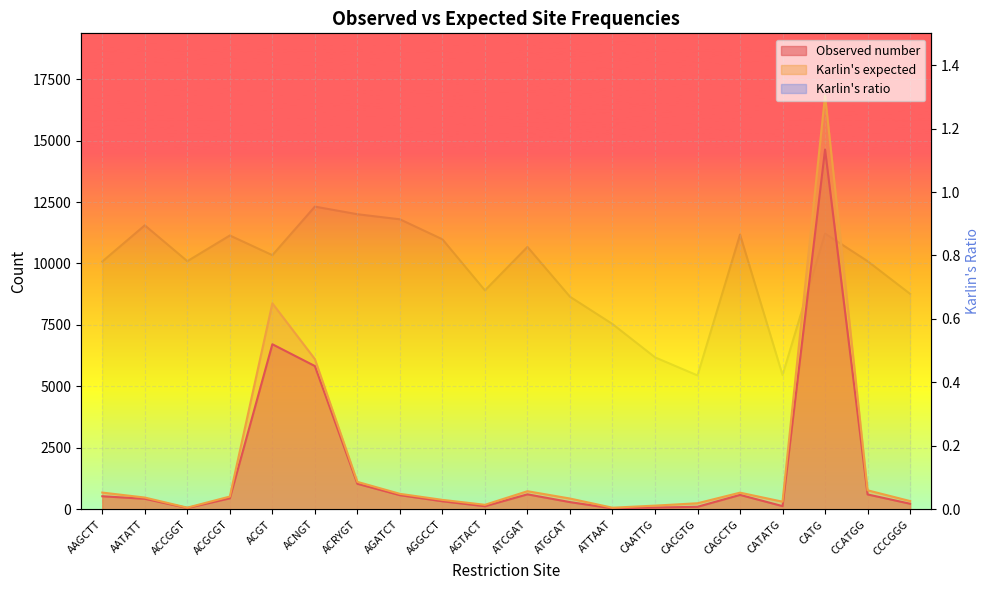

Is the value of Karlin's ratio at CCATGG greater than the value of Karlin's expected at CACGTG?

No